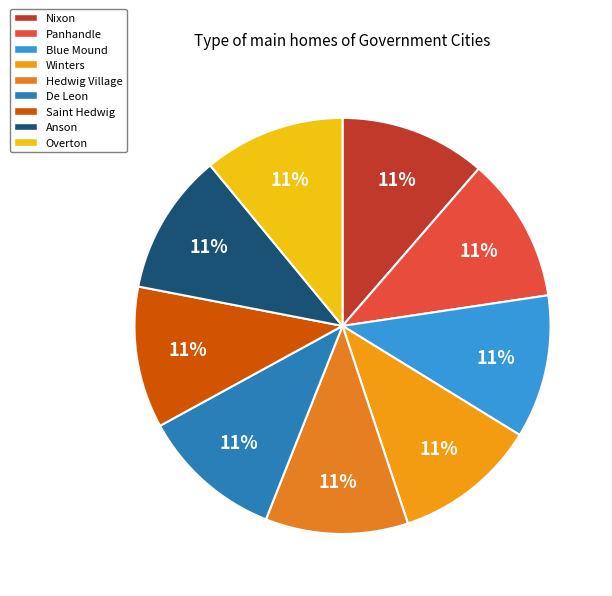

How many segments does this pie chart have?

9